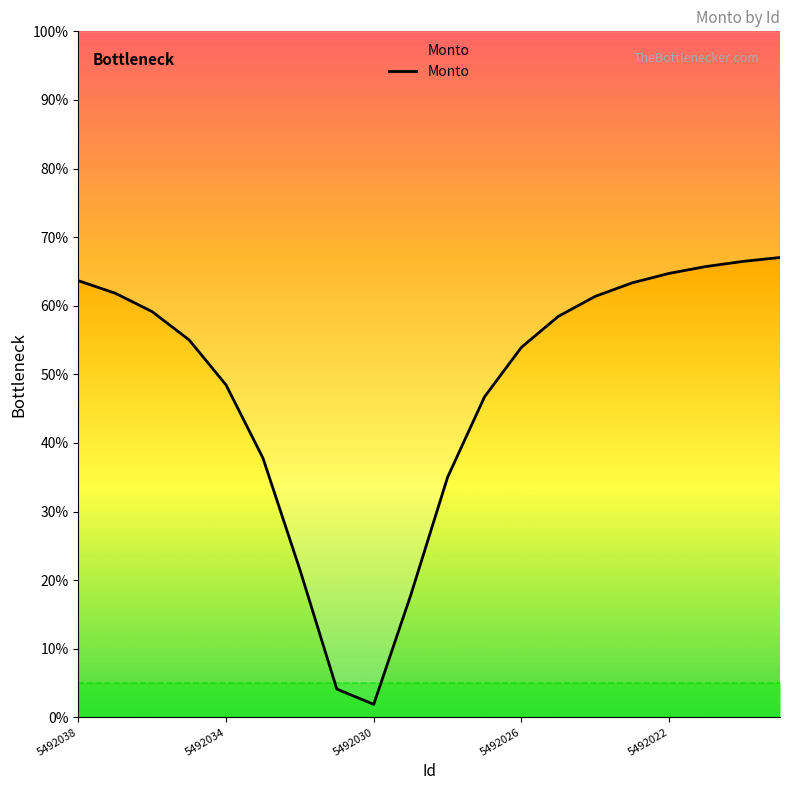

How many points are lower than both their immediate neighbors (excluding endpoints)?

1